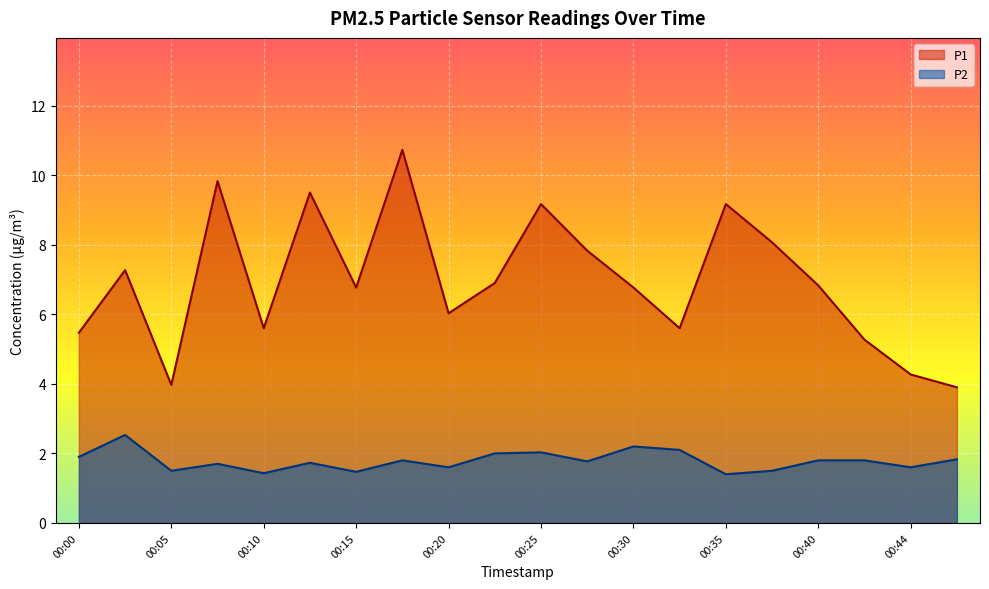

How many data points does each series have?

20